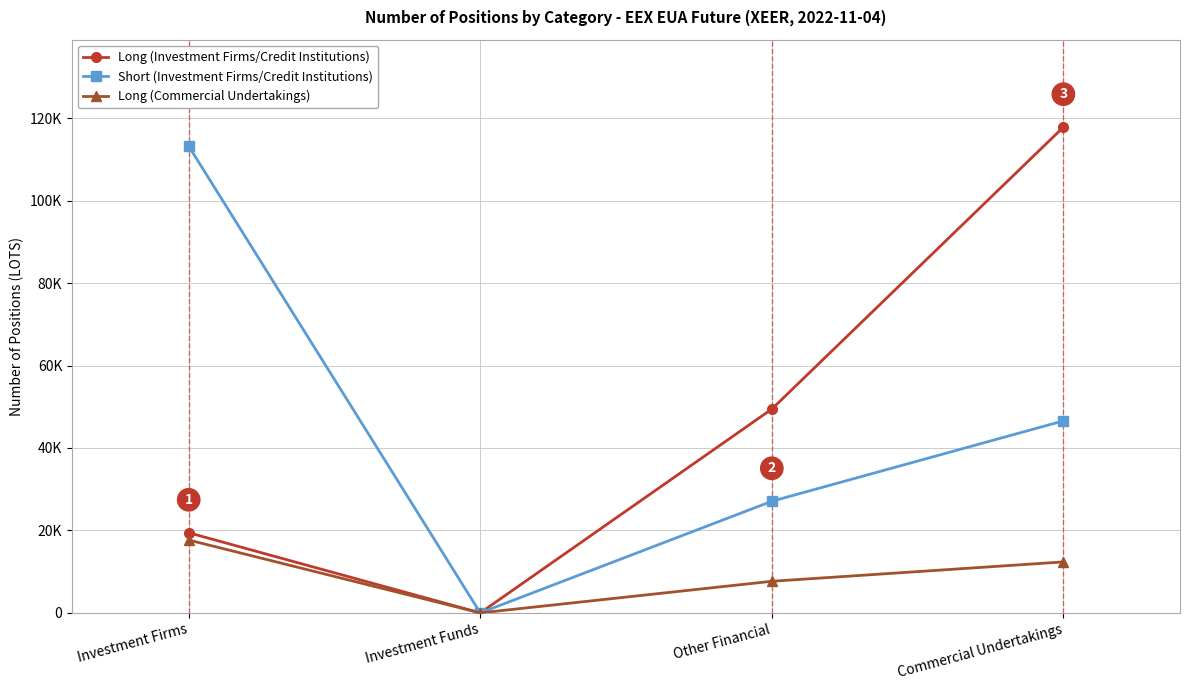

True or false: Long (Commercial Undertakings) and Short (Investment Firms/Credit Institutions) cross at least once.

False